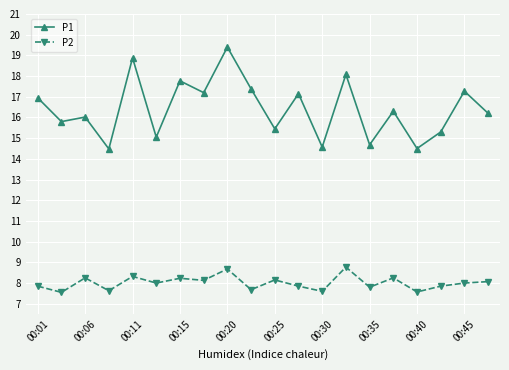

True or false: P1 and P2 intersect in this chart.

False